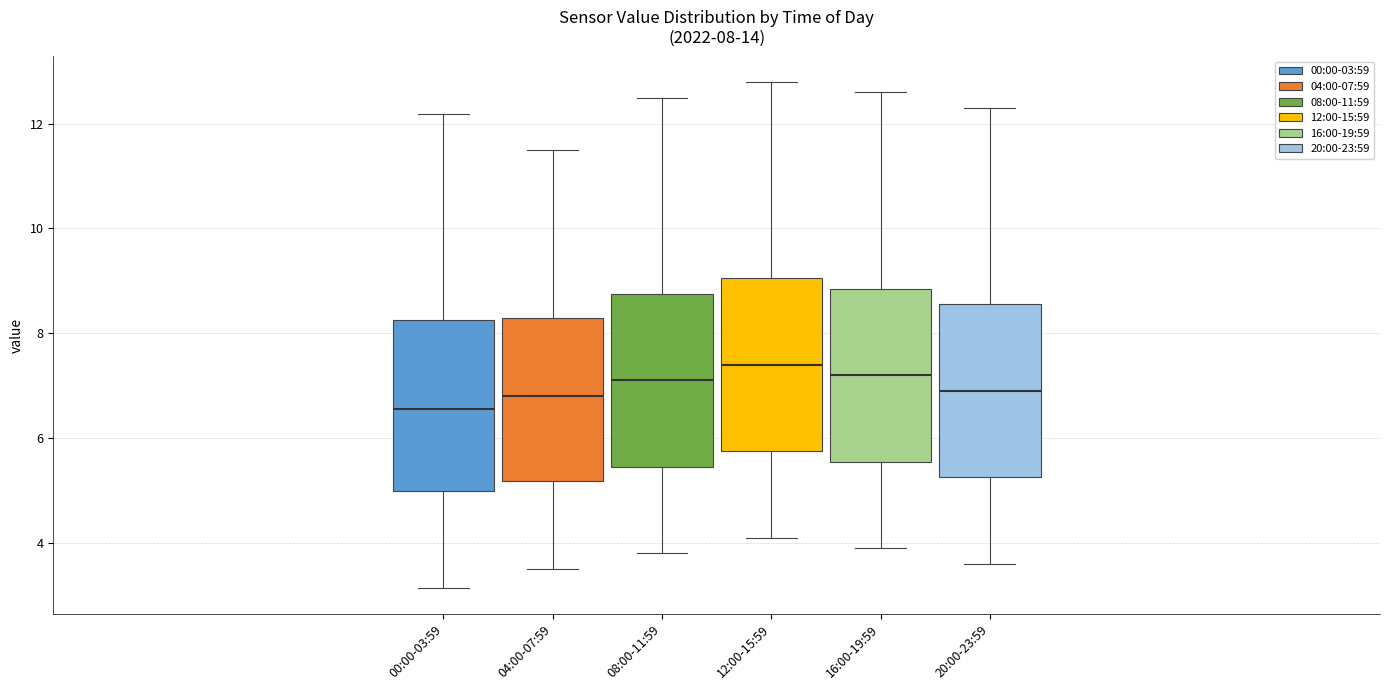

Which box's median line is the highest?

12:00-15:59